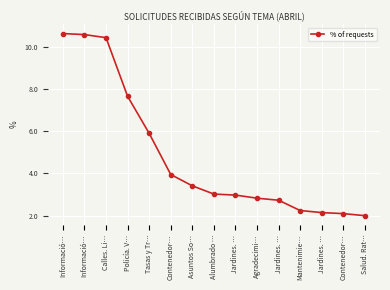

Where does the data first go above 3?

Informació…